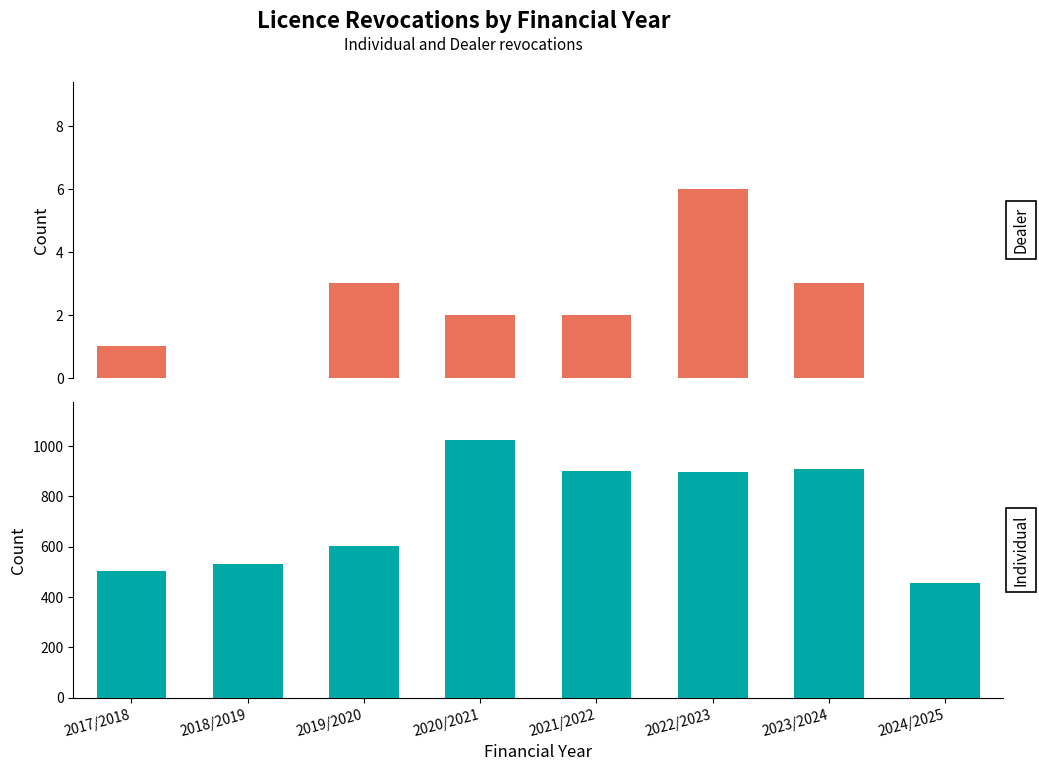

Which series has the largest total across all categories?

Individual